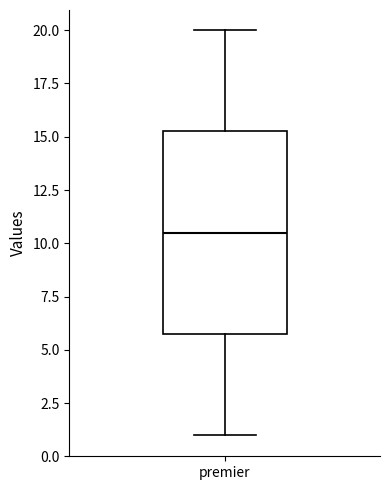

Where is the upper edge of the box for premier on the y-axis? The values are not printed on the chart, so give them approximately, as read against the axis.

15.5